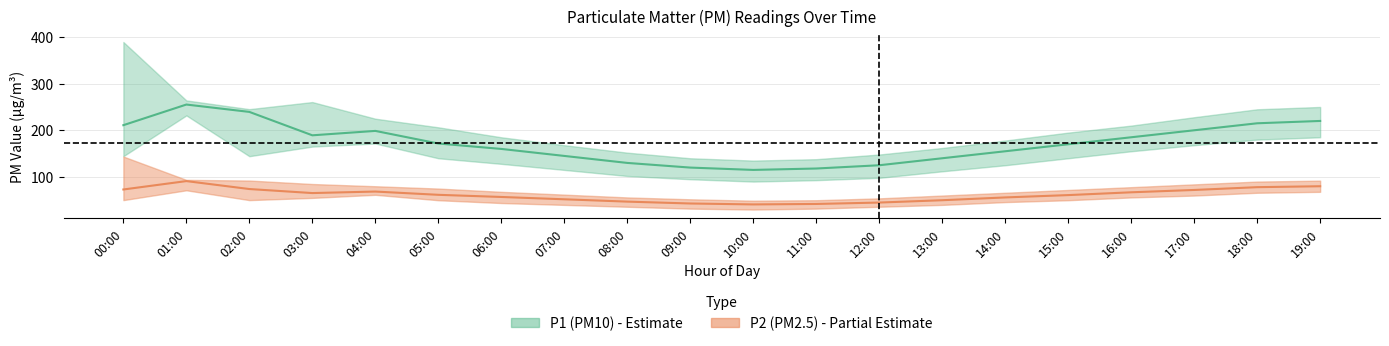

How many data points in P2_lower are less than 50?

9